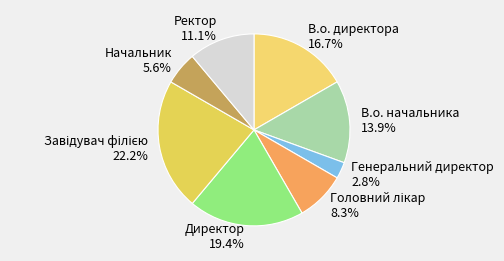

True or false: Директор accounts for 19% of the total.

True